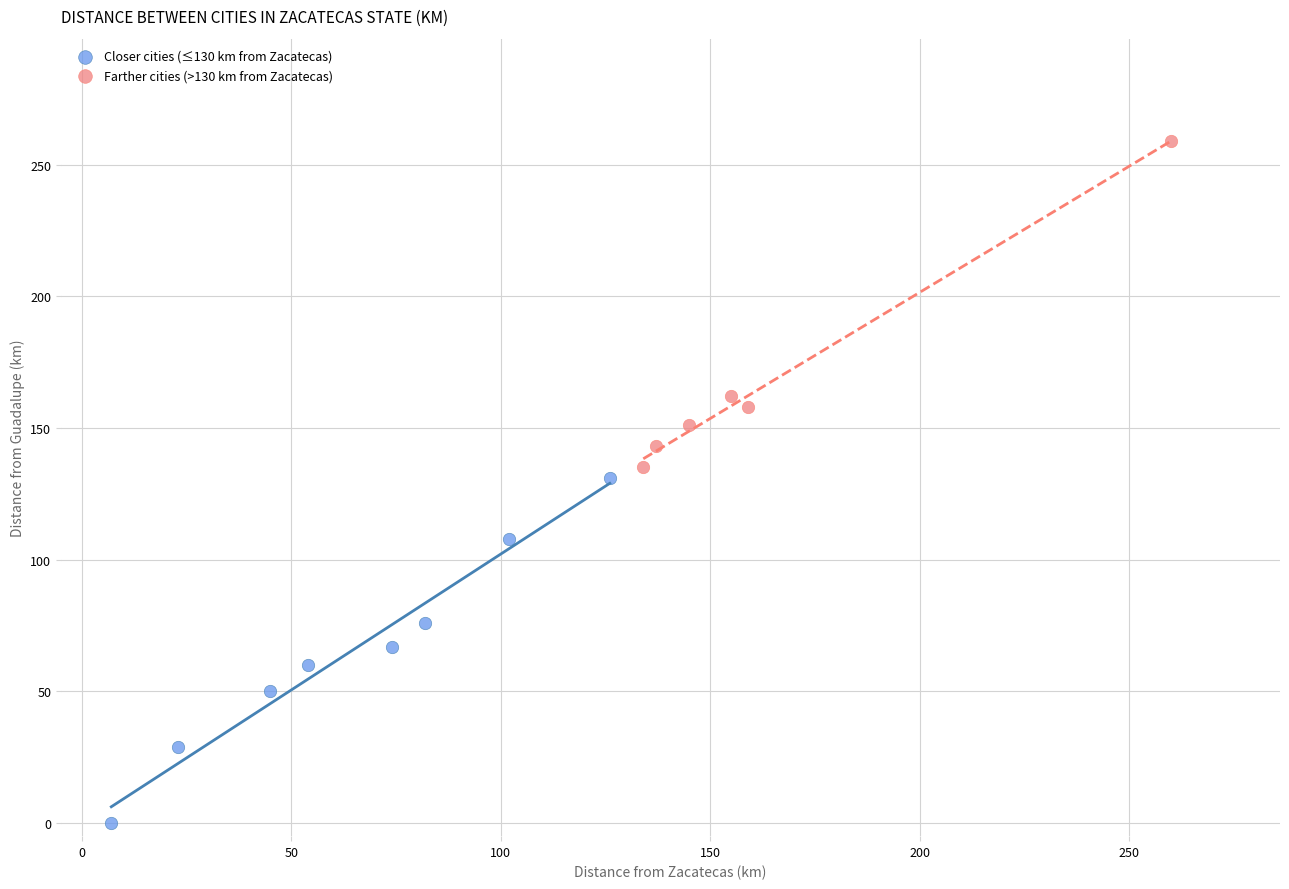

What are all the series names shown in the legend?

Closer cities (≤130 km from Zacatecas), Farther cities (>130 km from Zacatecas)